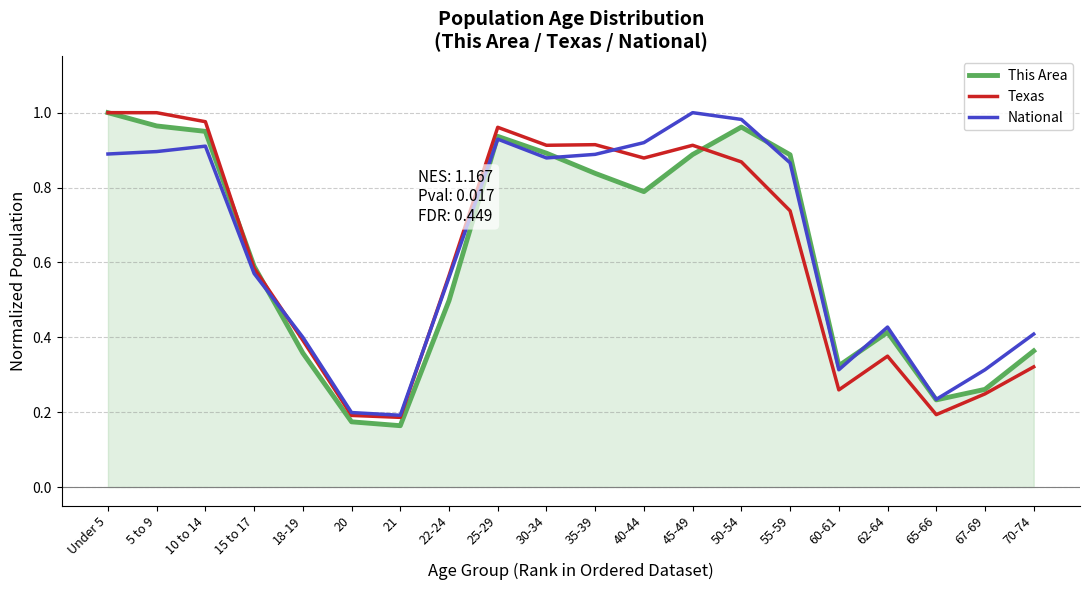

What is the total value across all series at 10 to 14?

2.8